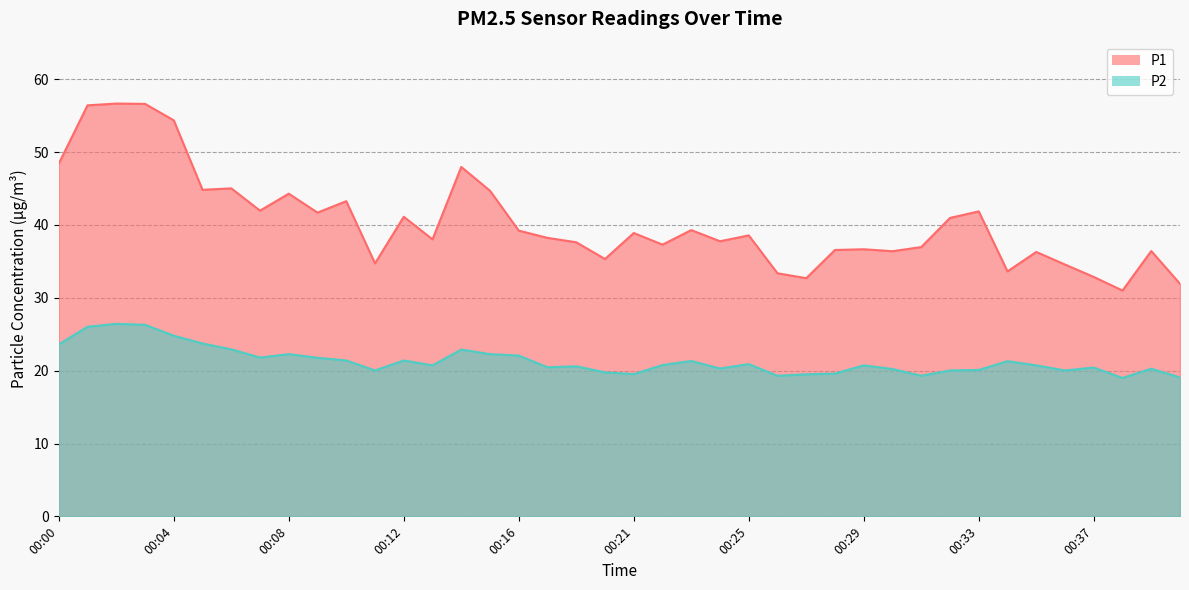

The value of P1 at 00:01 is 56.4. True or false?

True